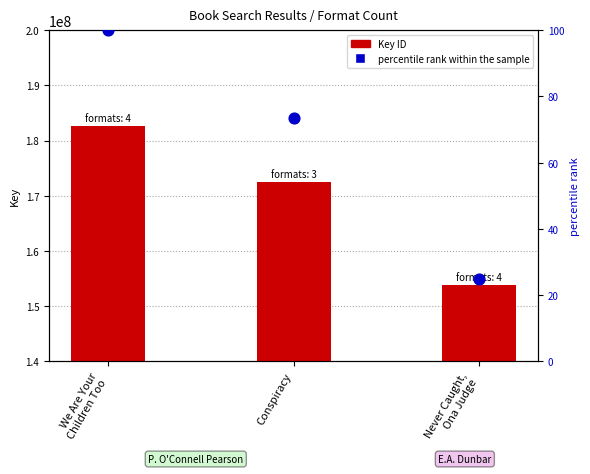

Which series reaches the minimum Y coordinate?

percentile rank within the sample